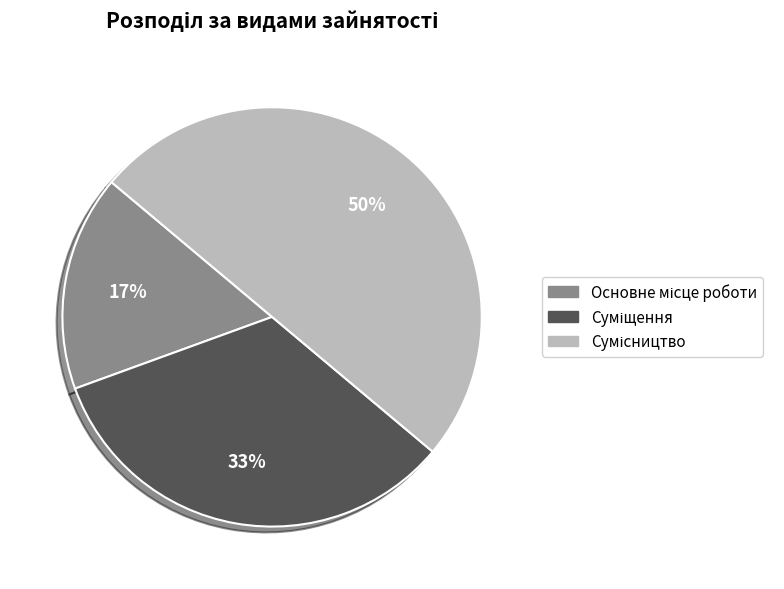

To the nearest percent, what is the difference between the largest and smallest slice percentages?

33%